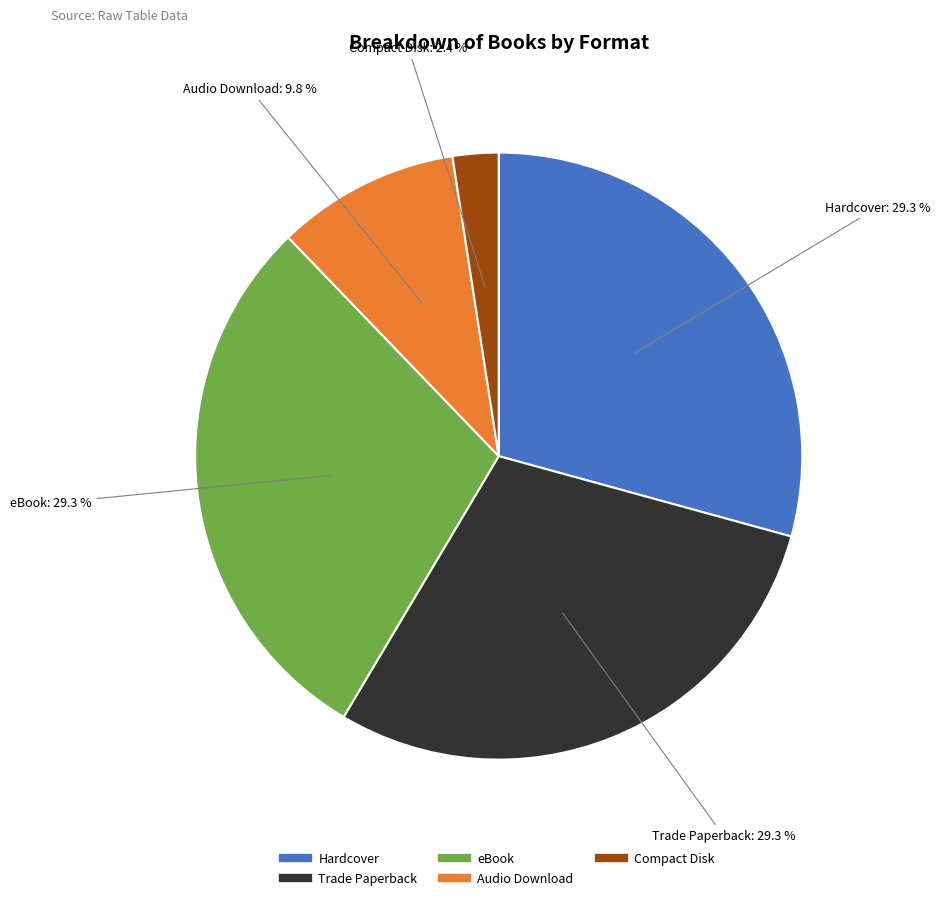

Approximately how many times larger is the value at Audio Download compared to Trade Paperback?

0.3